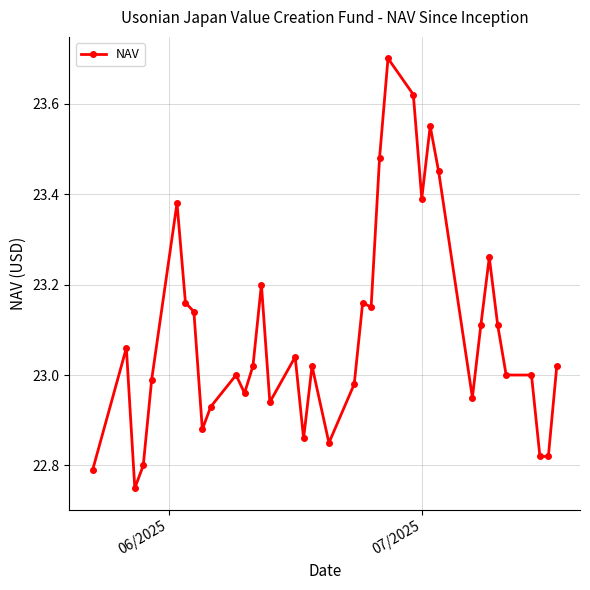

True or false: the data has more than 0 interior local peaks.

True